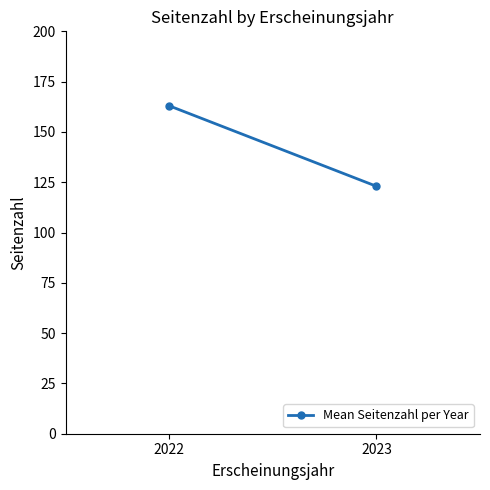

At which label is the value closest to 143?

2022